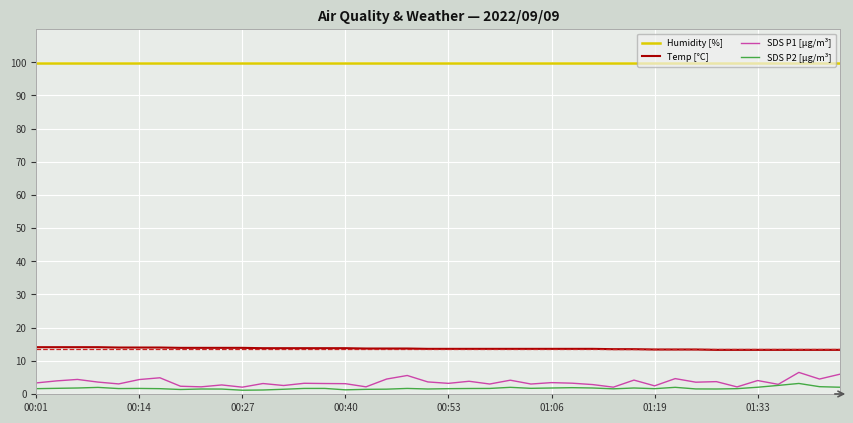

What is the highest value of the Humidity [%] series?

99.9